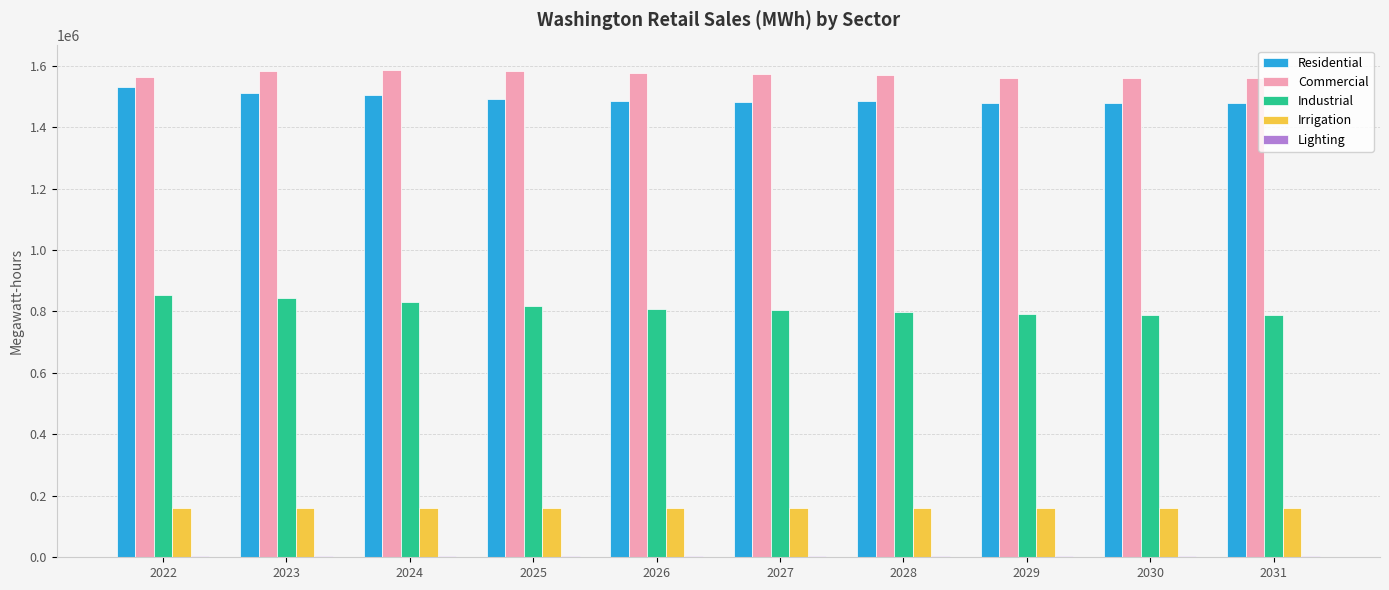

How many series are shown in this chart?

5